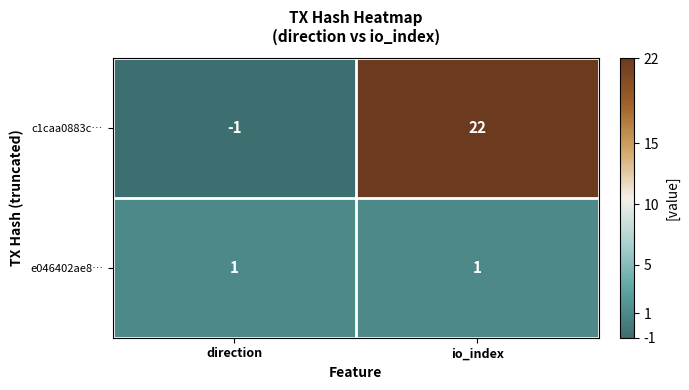

How many series are shown in this chart?

2